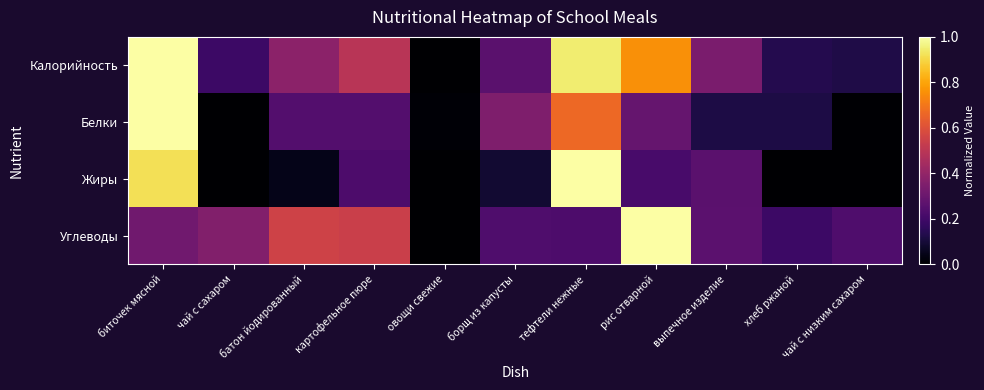

Between овощи свежие and рис отварной, which is larger?

рис отварной